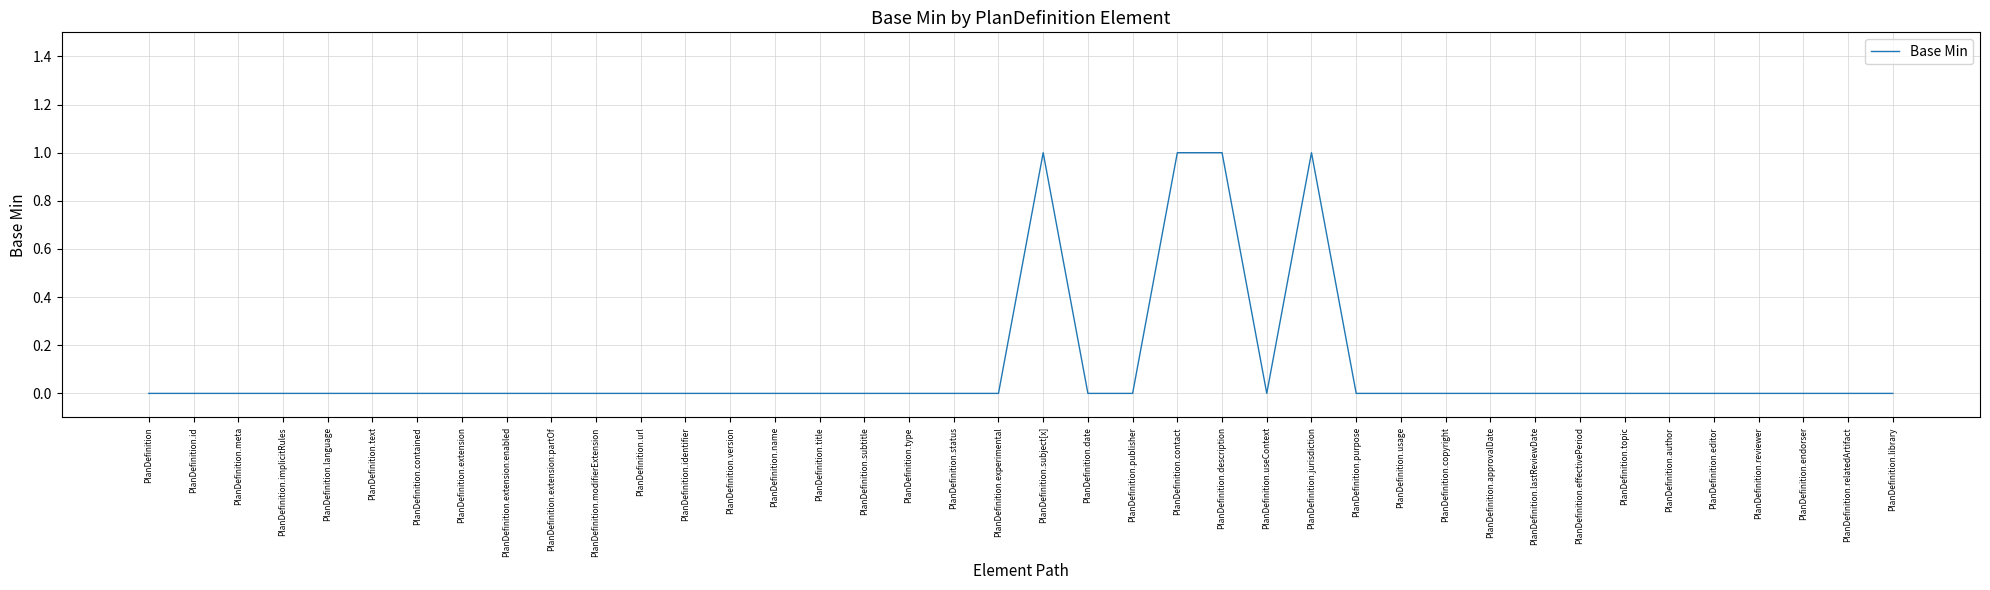

What is the difference between the maximum and minimum values?

1